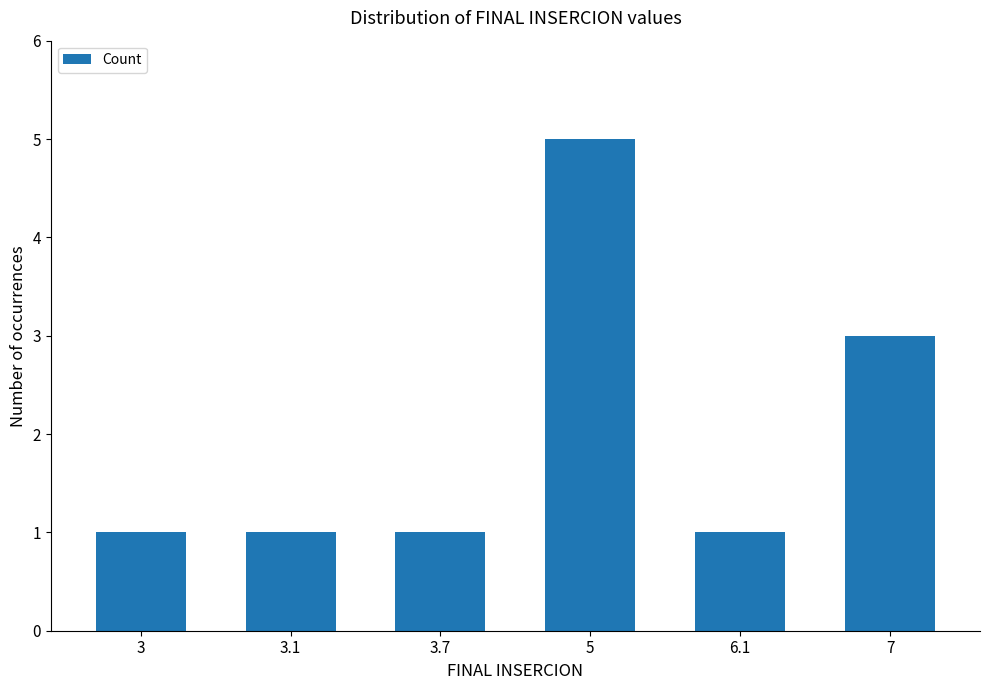

What is the change in value from 3 to 7?

+2